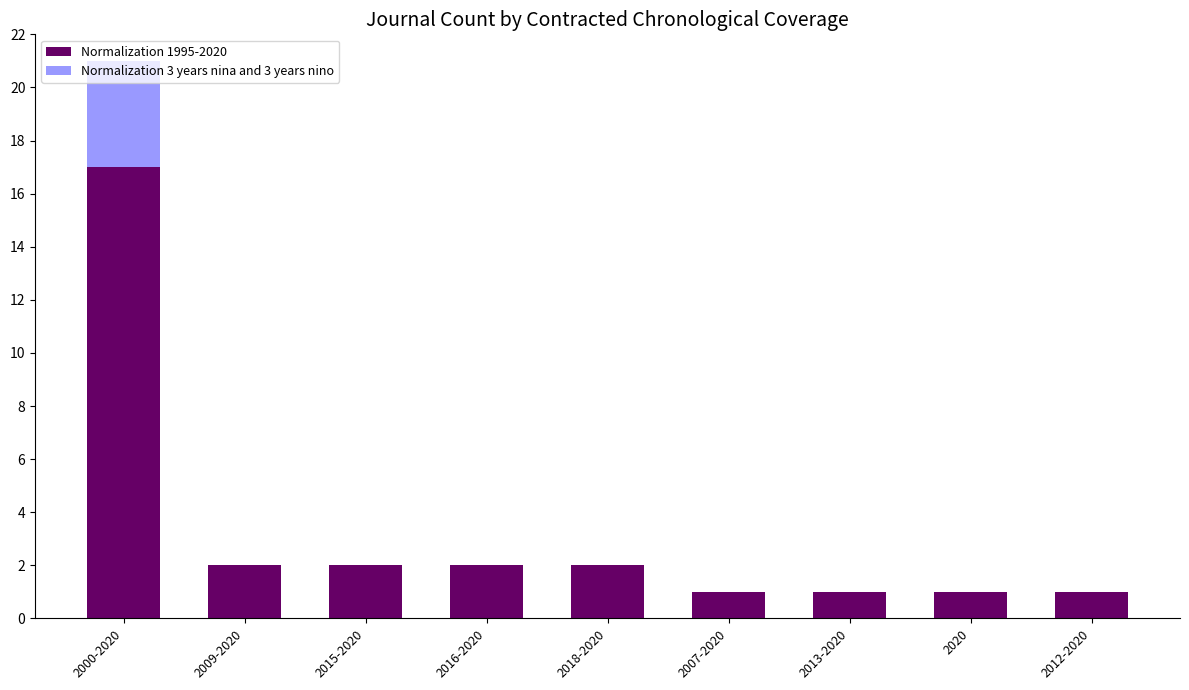

At which category is the sum across all series the highest?

2000-2020